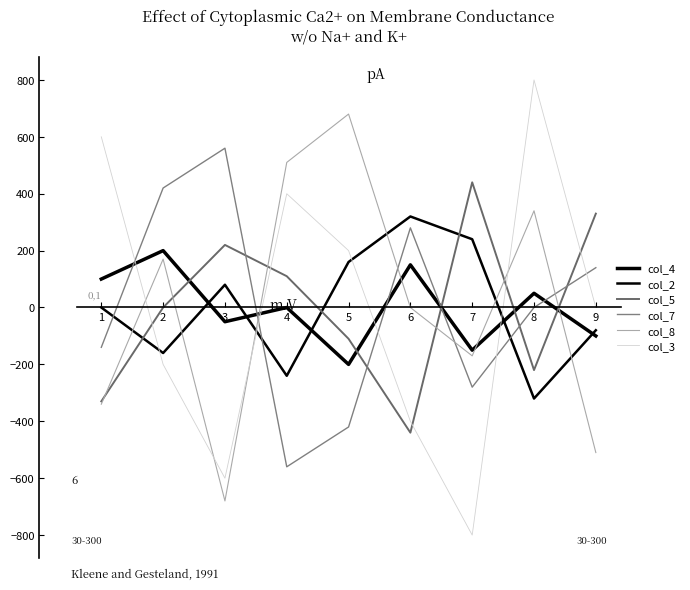

True or false: col_4 and col_3 cross at least once.

True